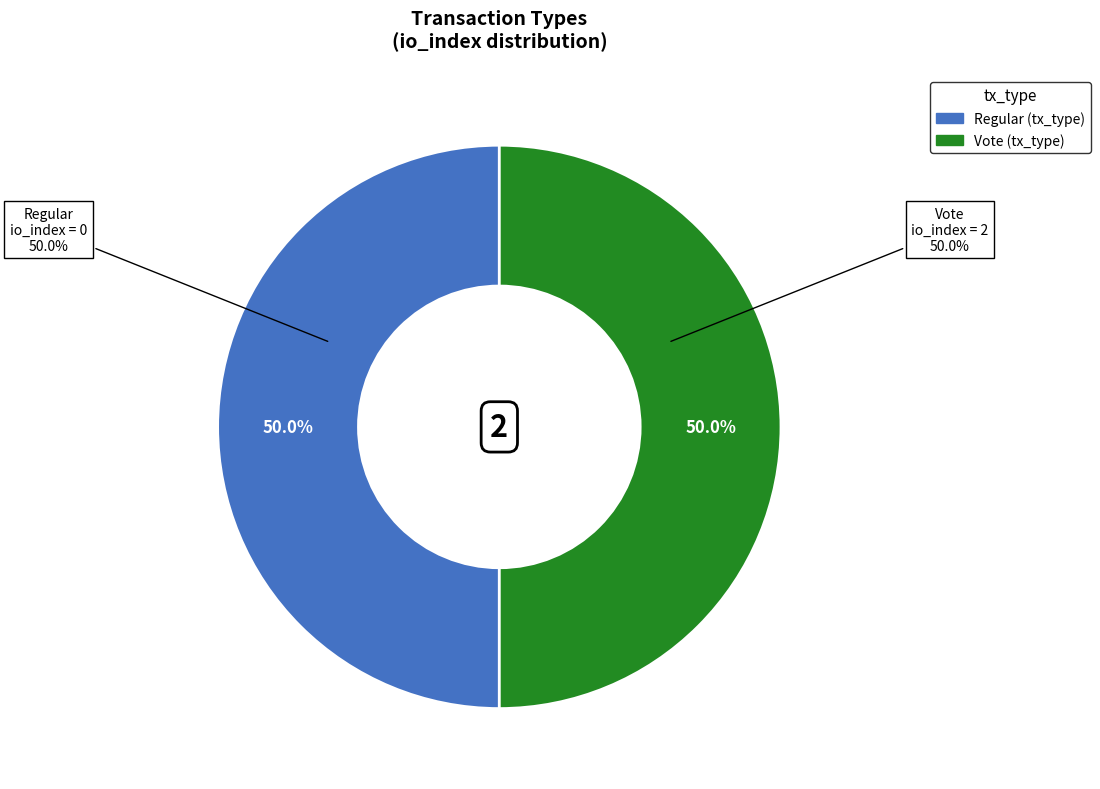

Count the number of slices in the pie.

2